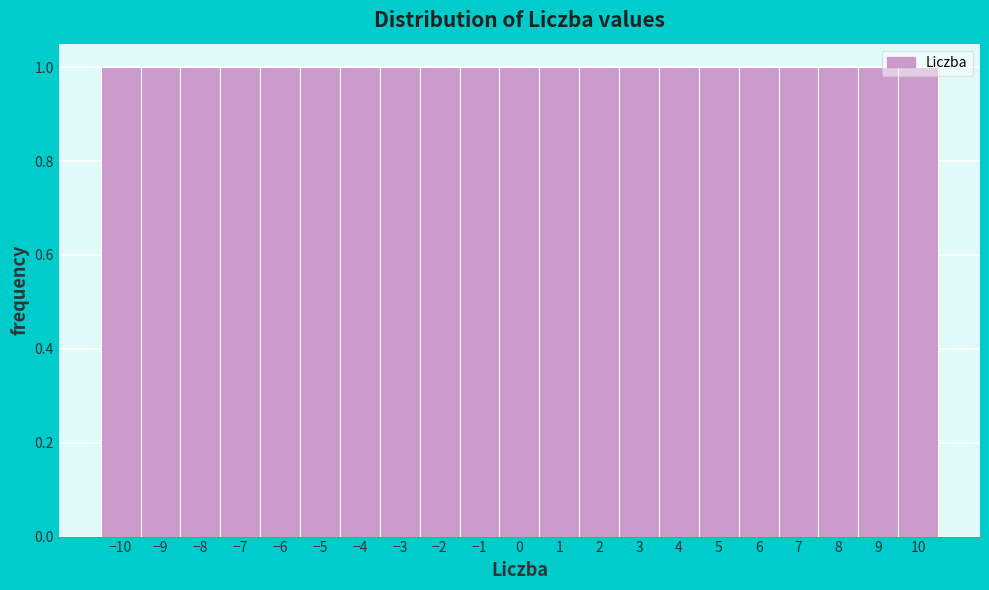

Reading left to right, list every bar in this chart as the range it spans on the x-axis followed by its height. The values are not printed on the chart, so give them approximately, as read against the axis.

-10.5 to -9.5: 1
-9.5 to -8.5: 1
-8.5 to -7.5: 1
-7.5 to -6.5: 1
-6.5 to -5.5: 1
-5.5 to -4.5: 1
-4.5 to -3.5: 1
-3.5 to -2.5: 1
-2.5 to -1.5: 1
-1.5 to -0.5: 1
-0.5 to 0.5: 1
0.5 to 1.5: 1
1.5 to 2.5: 1
2.5 to 3.5: 1
3.5 to 4.5: 1
4.5 to 5.5: 1
5.5 to 6.5: 1
6.5 to 7.5: 1
7.5 to 8.5: 1
8.5 to 9.5: 1
9.5 to 10.5: 1